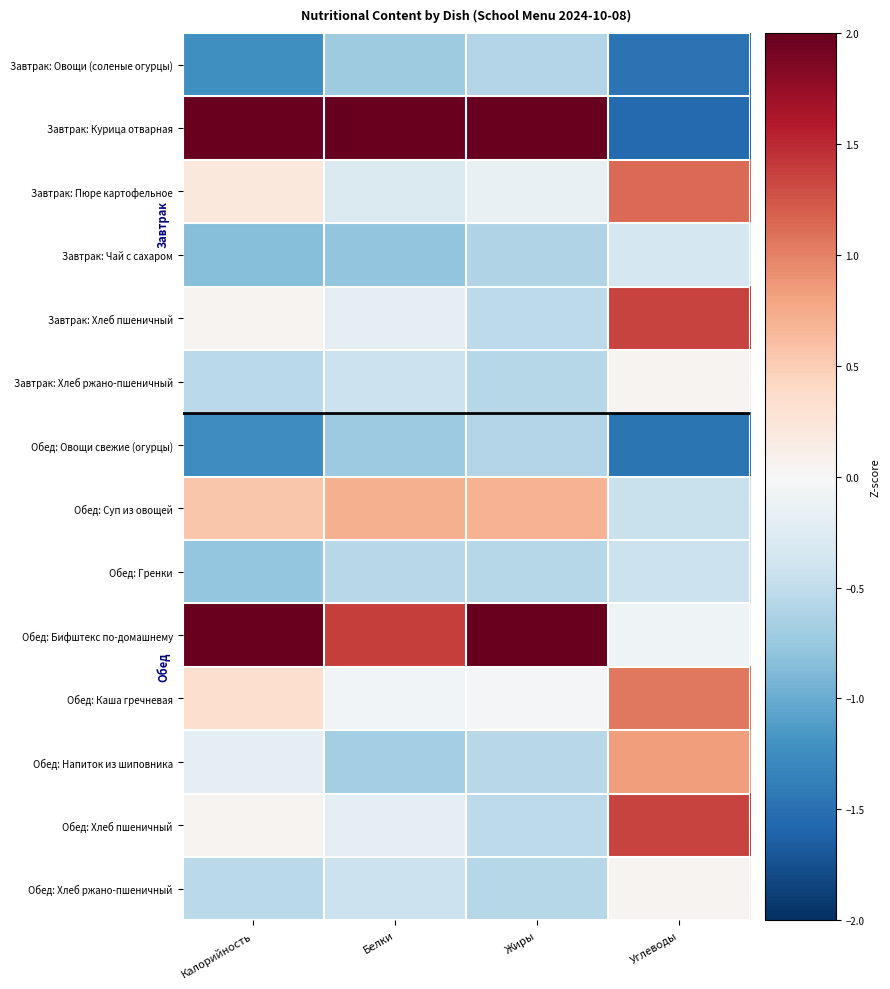

Rank the series by their maximum value, from lowest to highest.

Завтрак: Овощи (соленые огурцы), Обед: Овощи свежие (огурцы), Обед: Гренки, Завтрак: Чай с сахаром, Завтрак: Хлеб ржано-пшеничный, Обед: Хлеб ржано-пшеничный, Обед: Суп из овощей, Обед: Напиток из шиповника, Обед: Каша гречневая, Завтрак: Пюре картофельное, Завтрак: Хлеб пшеничный, Обед: Хлеб пшеничный, Обед: Бифштекс по-домашнему, Завтрак: Курица отварная